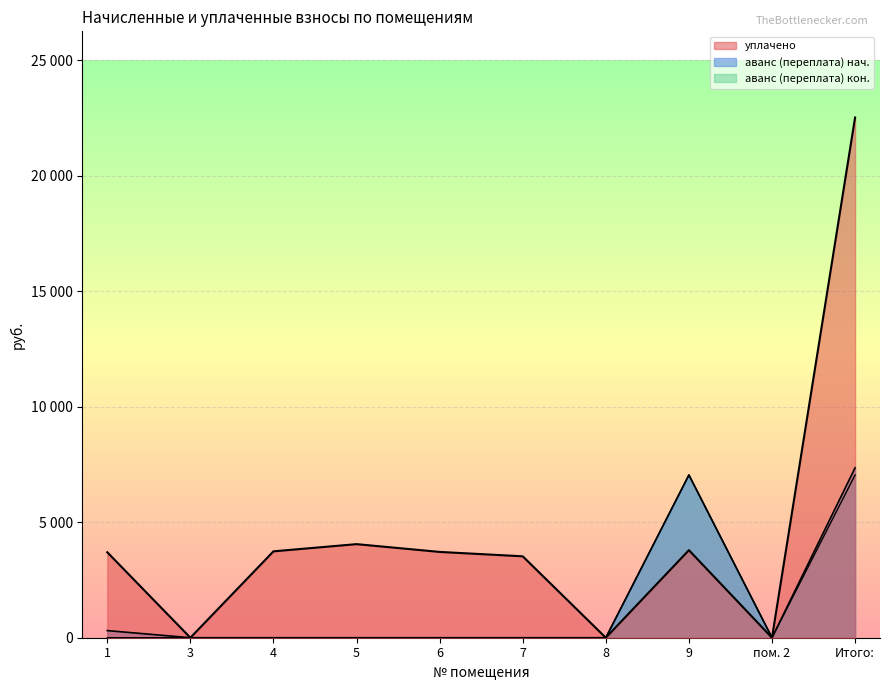

The value of аванс (переплата) 2 at 4 is 0.0. True or false?

True